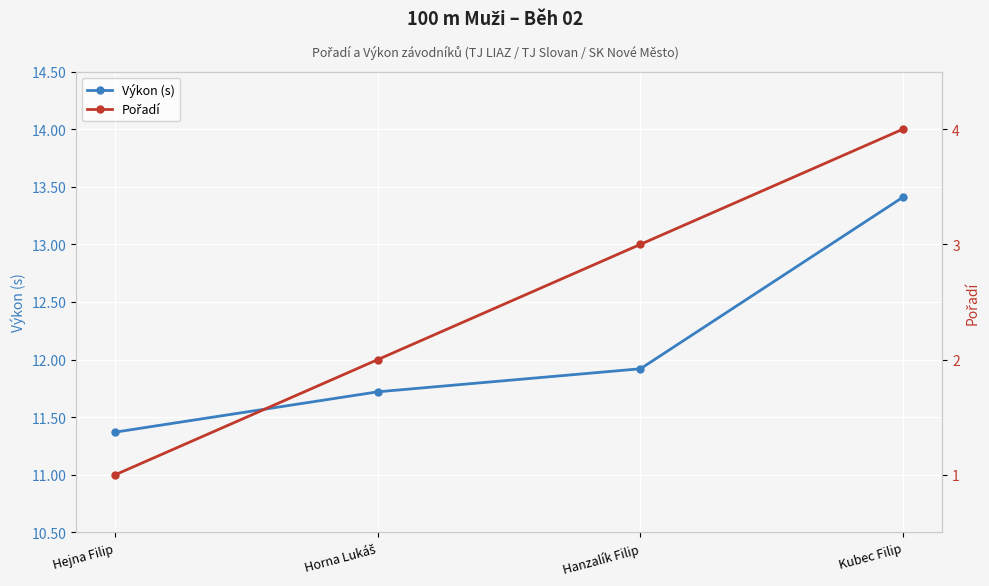

What is the label of the 4th point from the left?

Kubec Filip